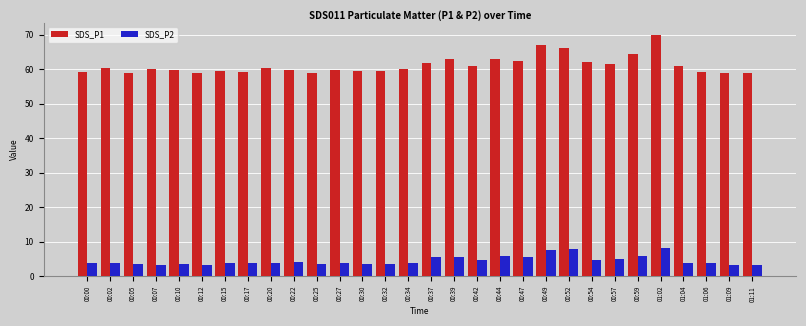

What is the difference between the SDS_P1 values at 00:30 and 01:11?

0.6